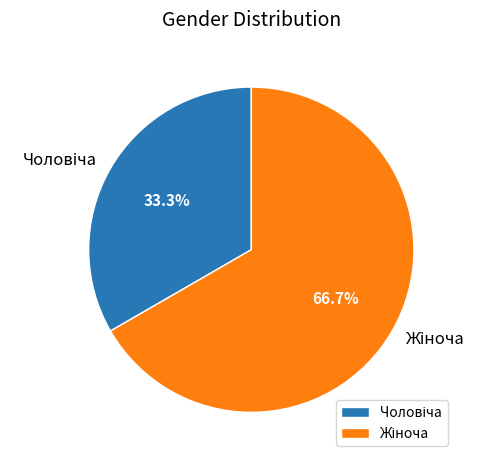

Does any single category account for the majority?

Yes